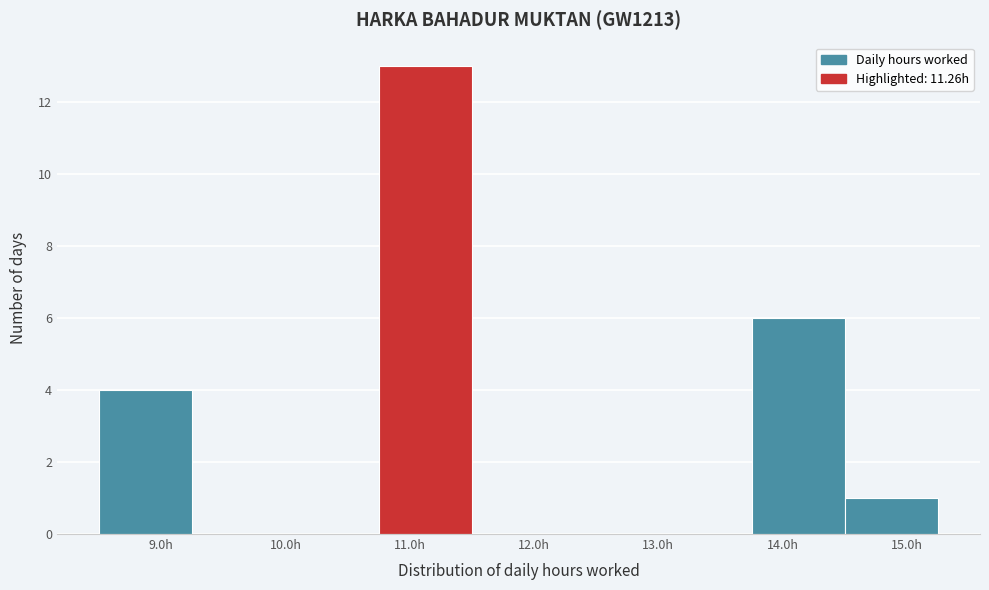

Reading left to right, transcribe this chart: for each bar, give the range it covers on the x-axis and its height. Neither the bar edges nor the heights are printed on the chart, so give them approximately, as read against the axes.

8.50 to 9.25: 4
9.25 to 10.00: 0
10.00 to 10.75: 0
10.75 to 11.50: 13
11.50 to 12.25: 0
12.25 to 13.00: 0
13.00 to 13.75: 0
13.75 to 14.50: 6
14.50 to 15.25: 1